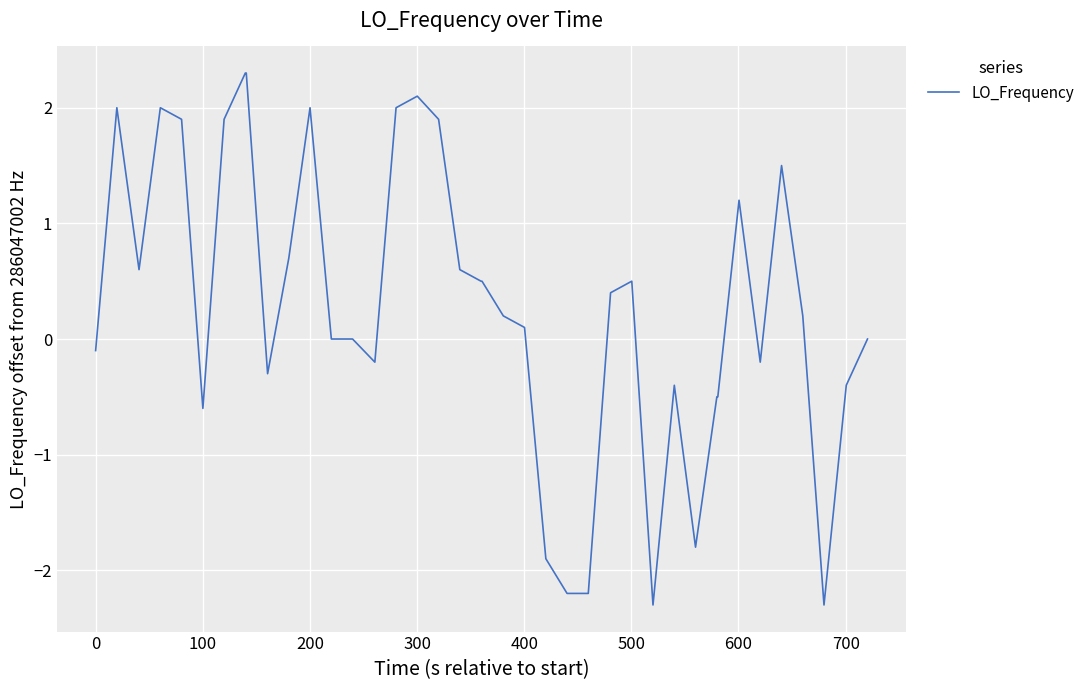

What is the smallest value displayed?

-2.3